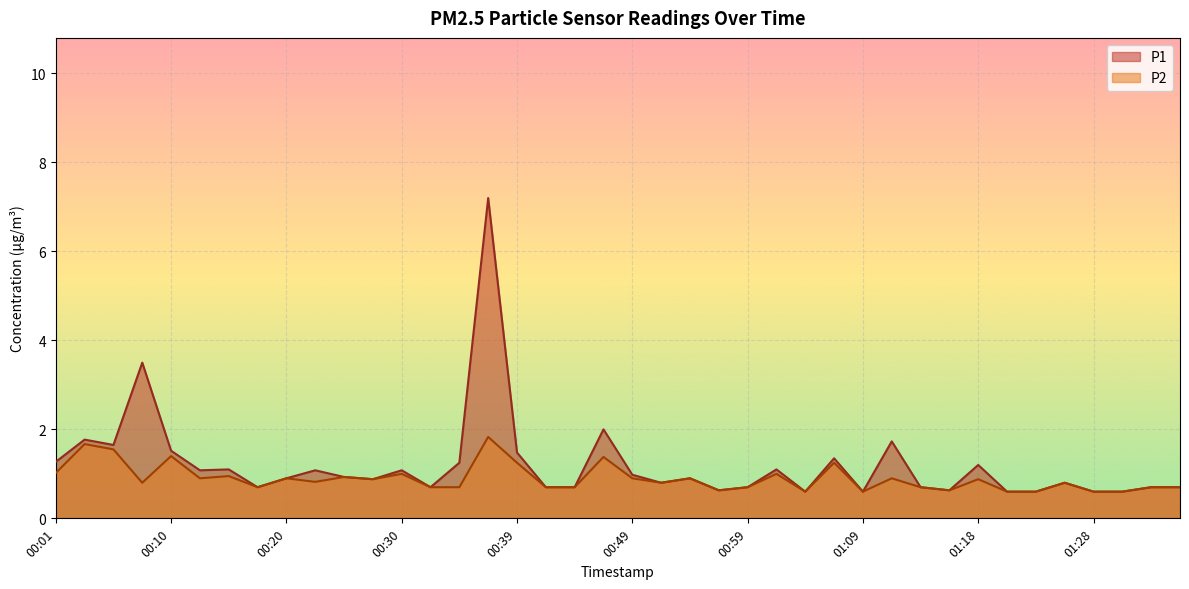

What is the label of the 11th point from the left?

00:25